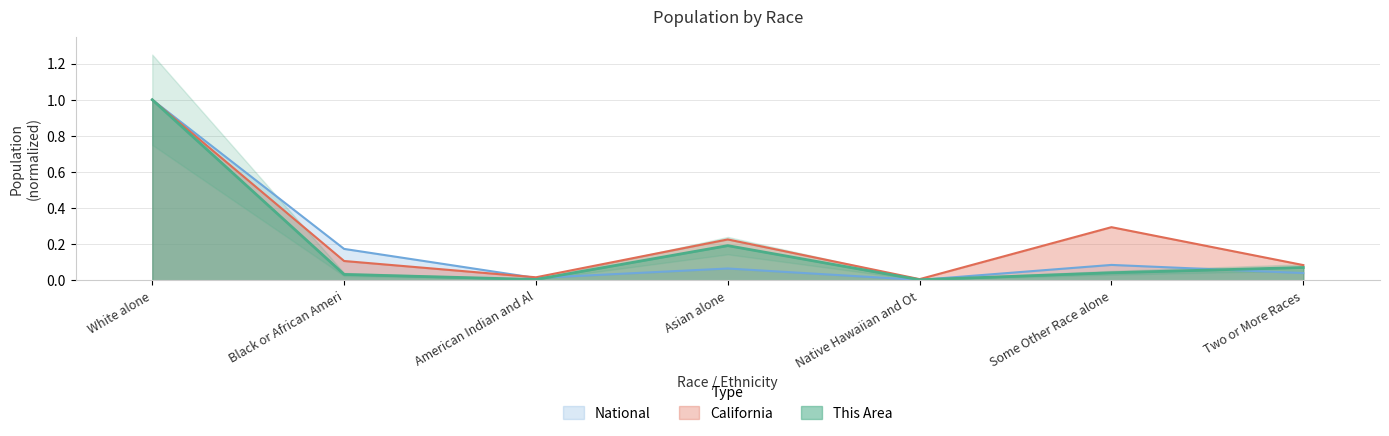

What is the total value across all series at Two or More Races?

0.2